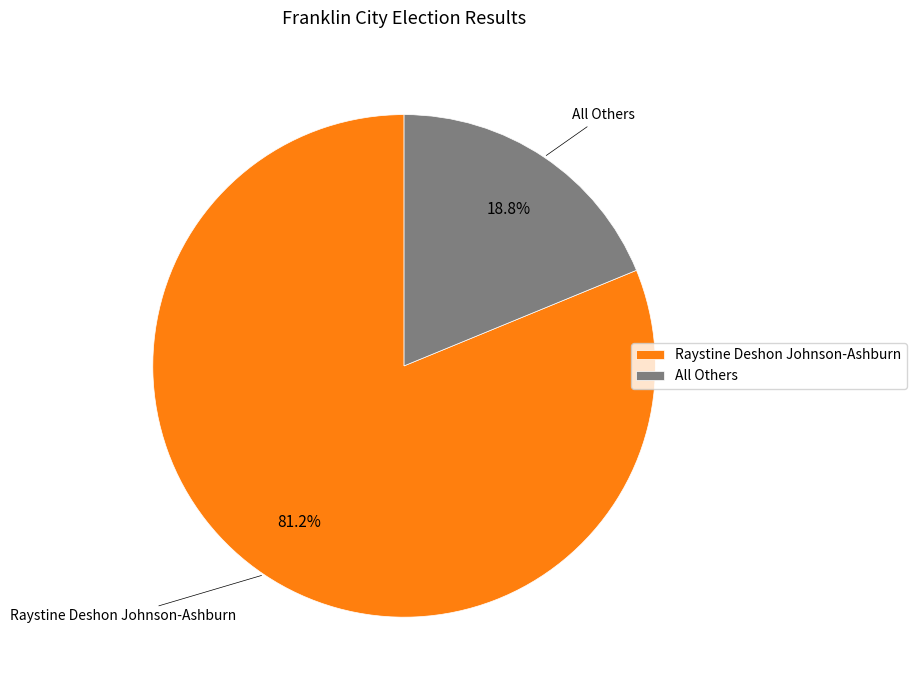

How many segments does this pie chart have?

2